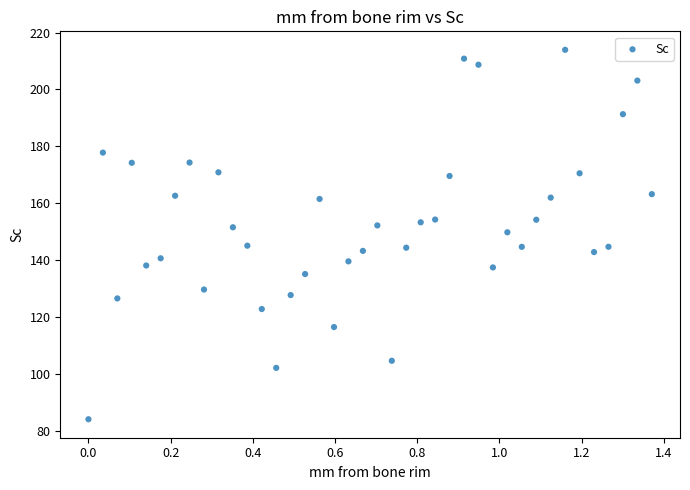

What is the range of Y values (max minus min)?

129.8